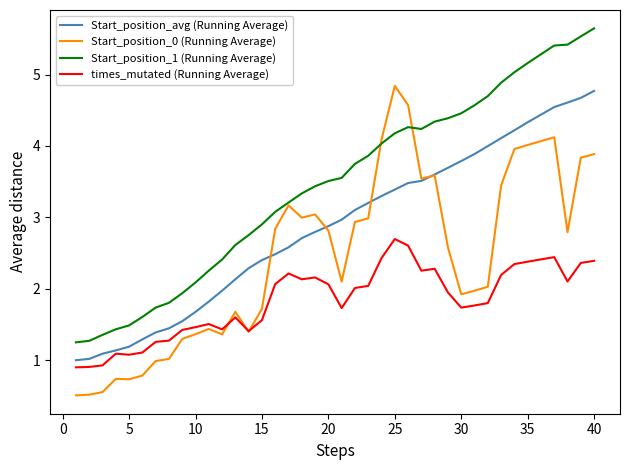

How many values in the Start_position_avg (Running Average) series are below 2?

12